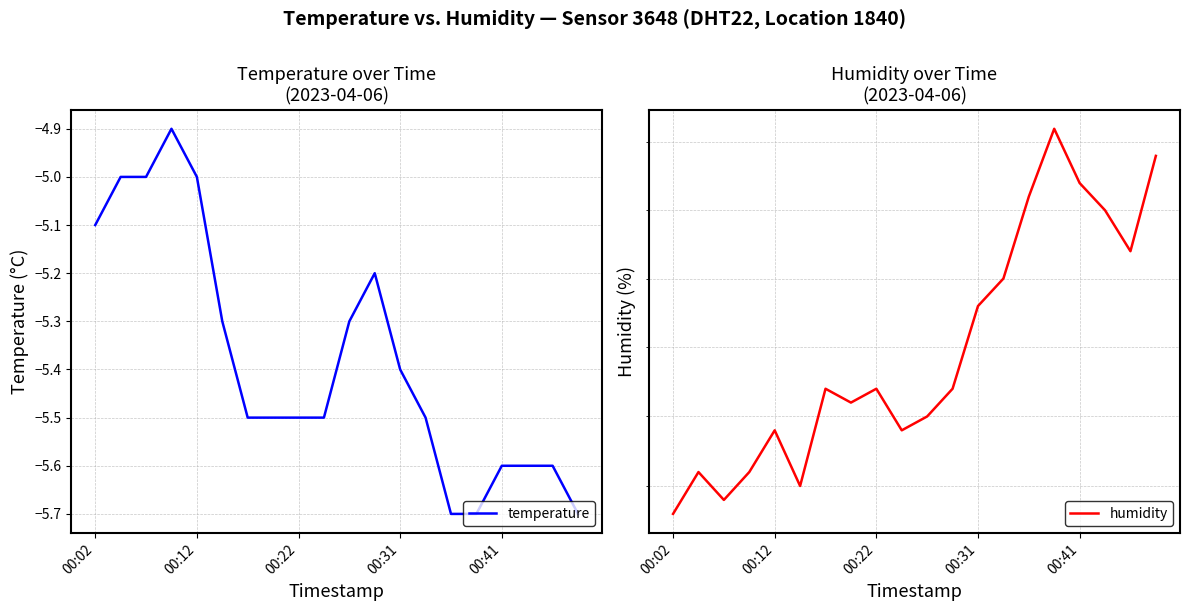

Rank the series by their average value, from lowest to highest.

temperature, humidity